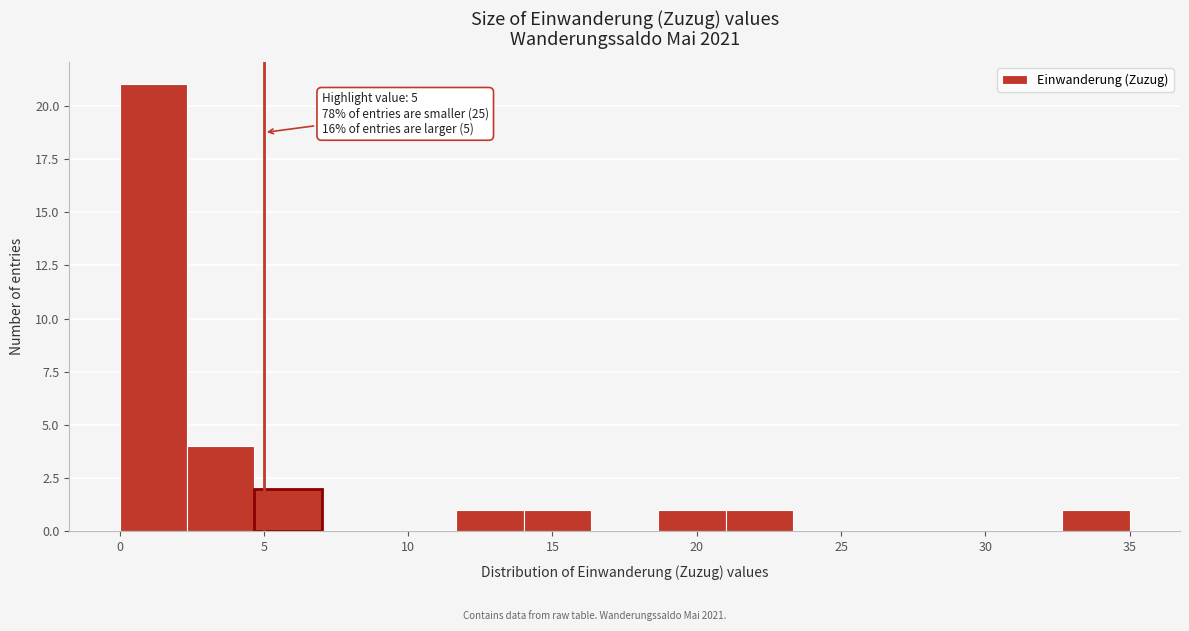

Which range on the x-axis has the tallest bar?

0.0 to 2.5